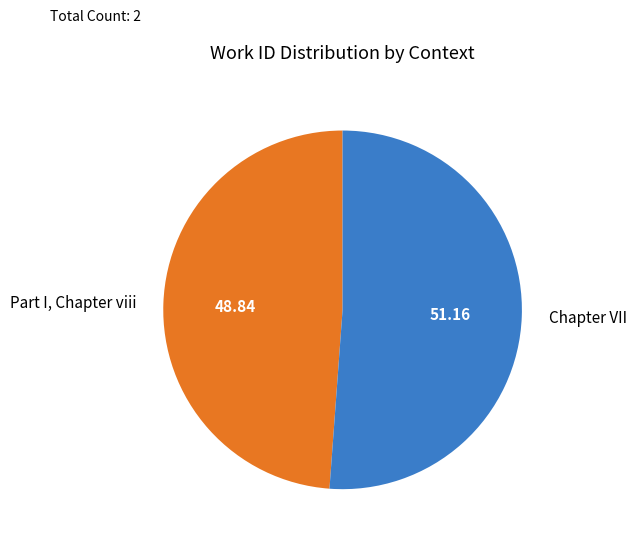

True or false: Part I, Chapter viii accounts for 49% of the total.

True